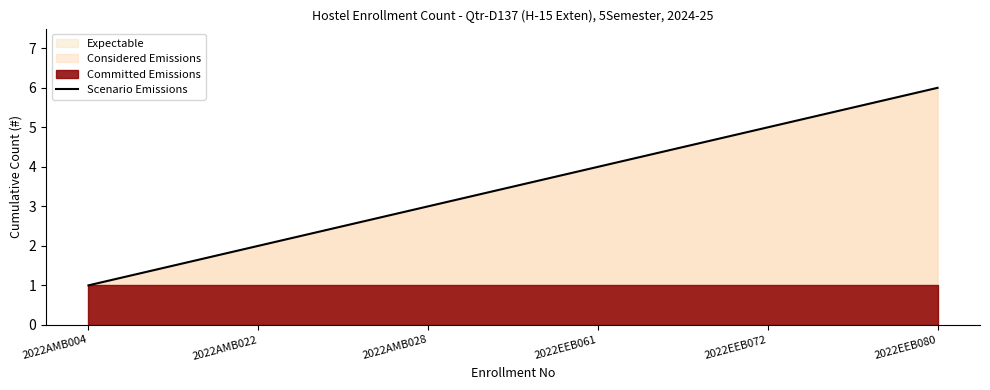

What is the difference between the maximum and minimum values?

5